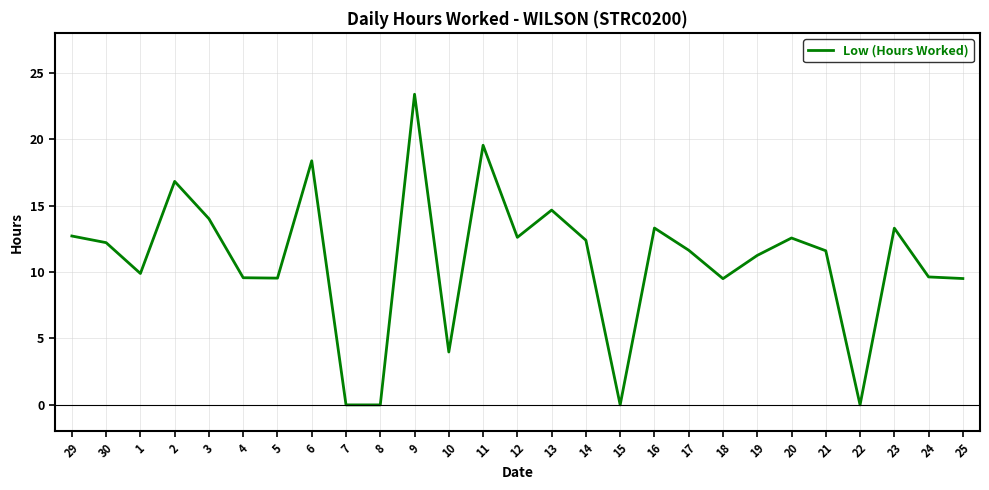

What is the difference between the maximum and minimum values?

23.4